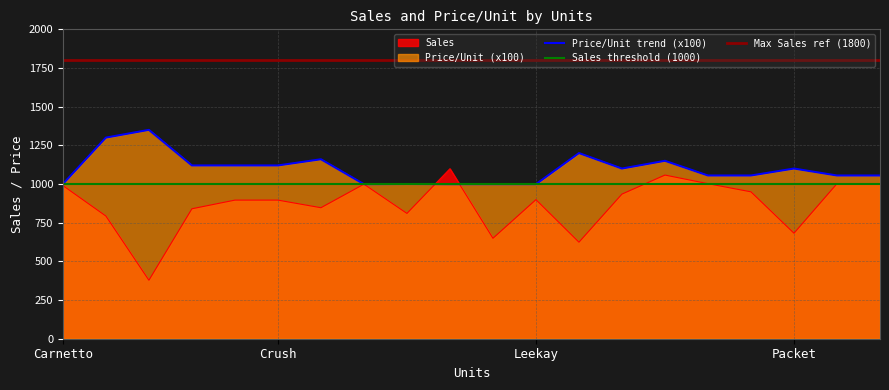

What is the highest value of the Sales series?

1098.9